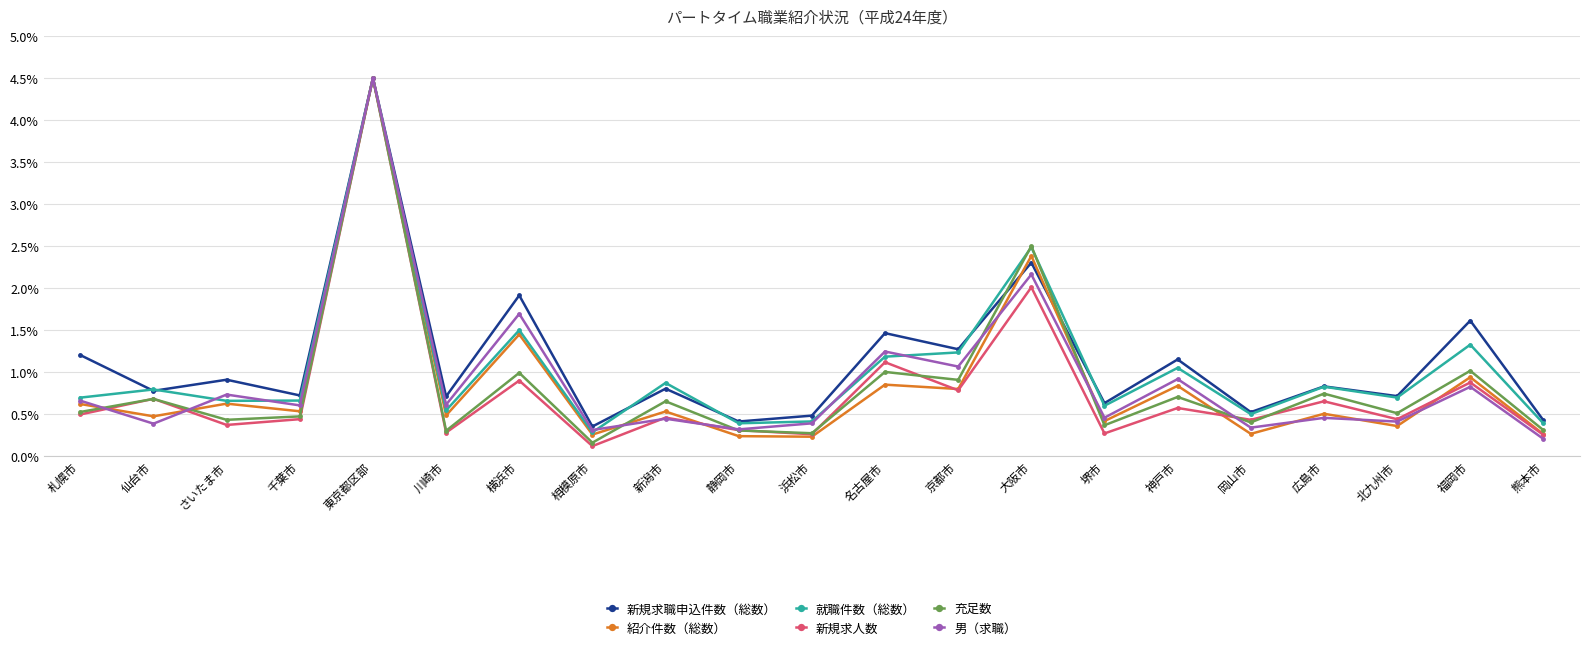

What is the highest value of the 男（求職） series?

4.5